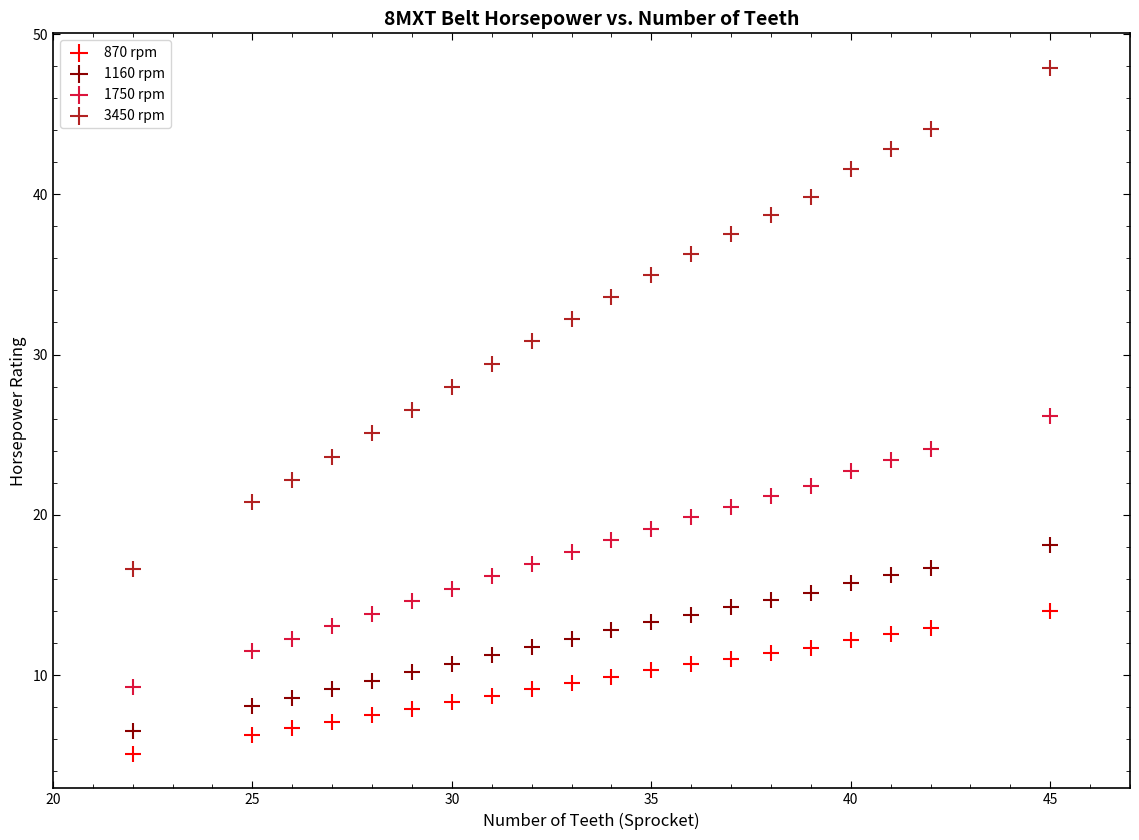

Across all data points, what is the range of Y values (max minus min)?

42.8